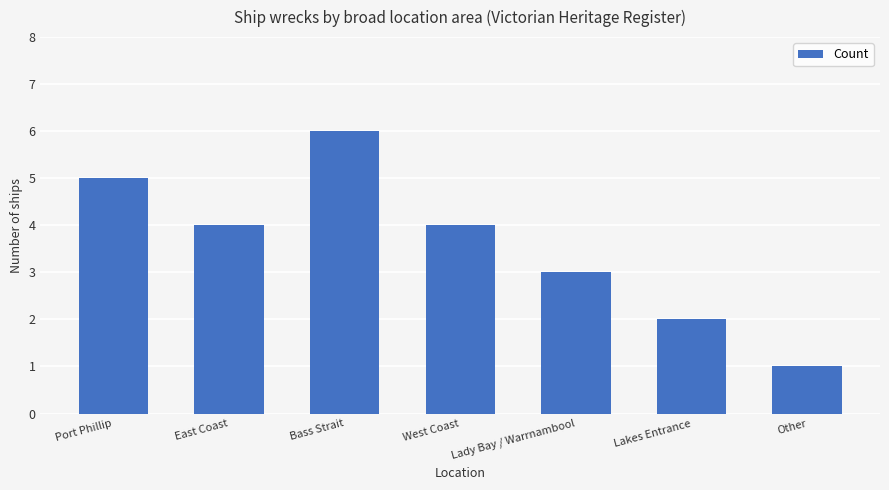

What is the sum of all values?

25